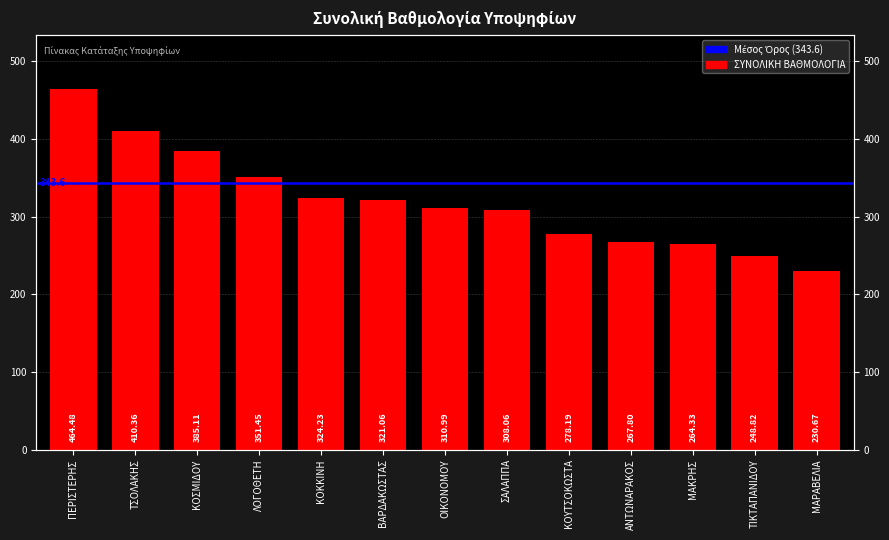

Between ΟΙΚΟΝΟΜΟΥ and ΣΑΛΑΠΠΑ, which is larger?

ΟΙΚΟΝΟΜΟΥ